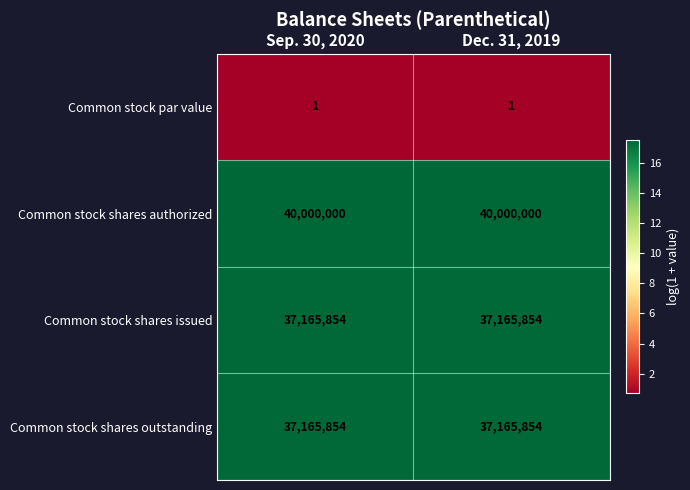

The Common stock par value series shows 0 at Dec. 31, 2019. True or false?

False